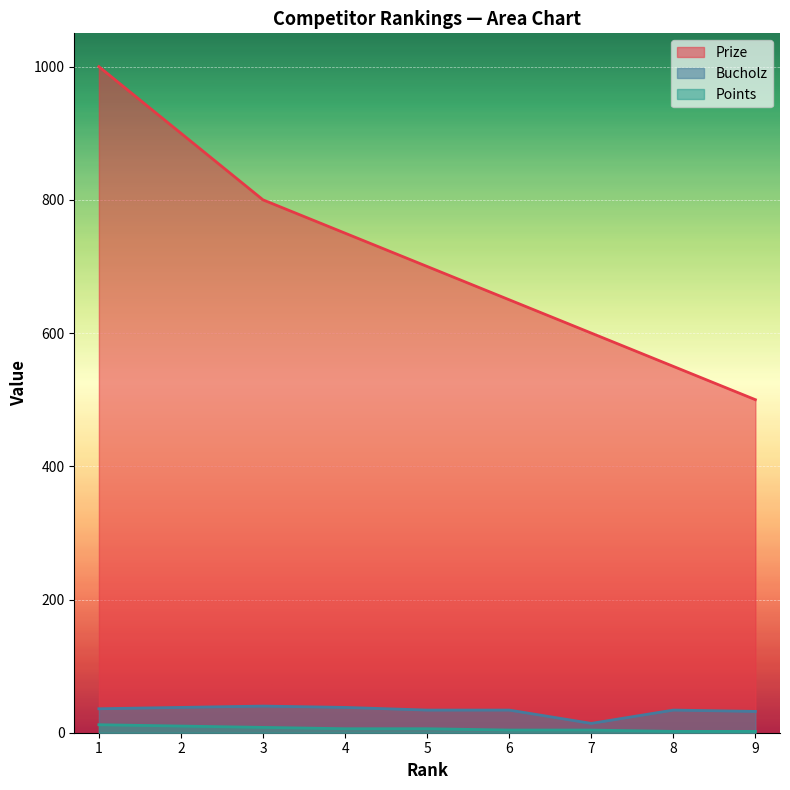

True or false: Points and Bucholz intersect in this chart.

False